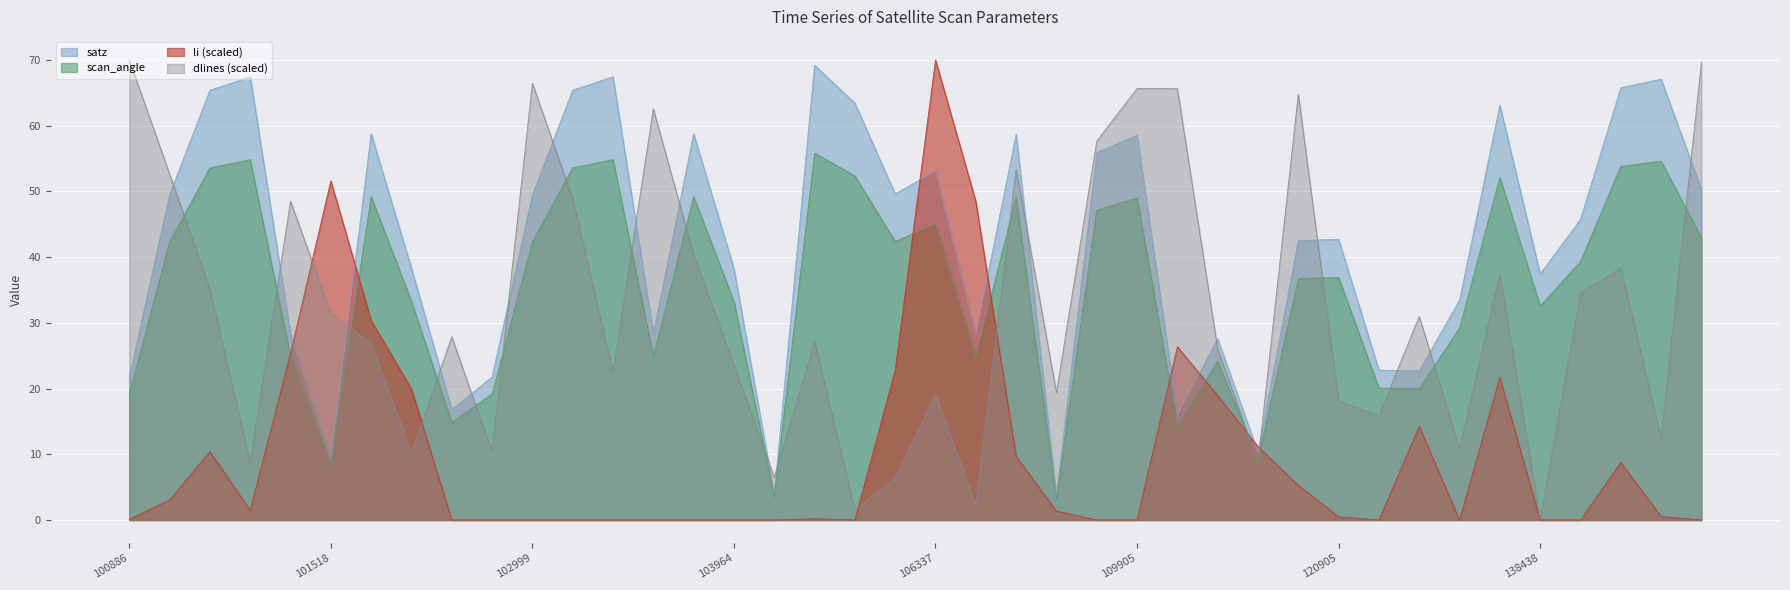

What is the difference between the highest and lowest values at 143097?

69.6